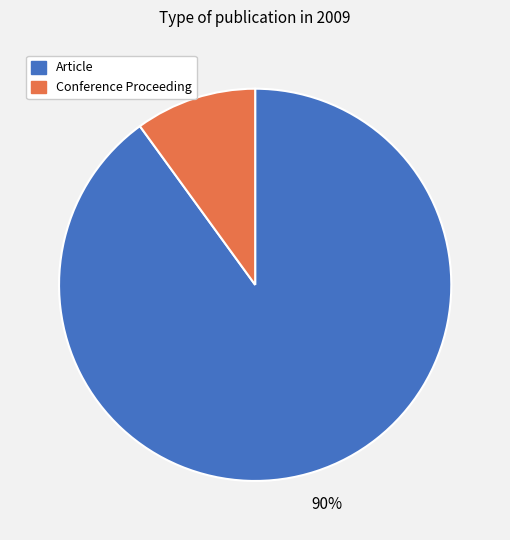

Is the sum of Article and Conference Proceeding greater than half?

Yes